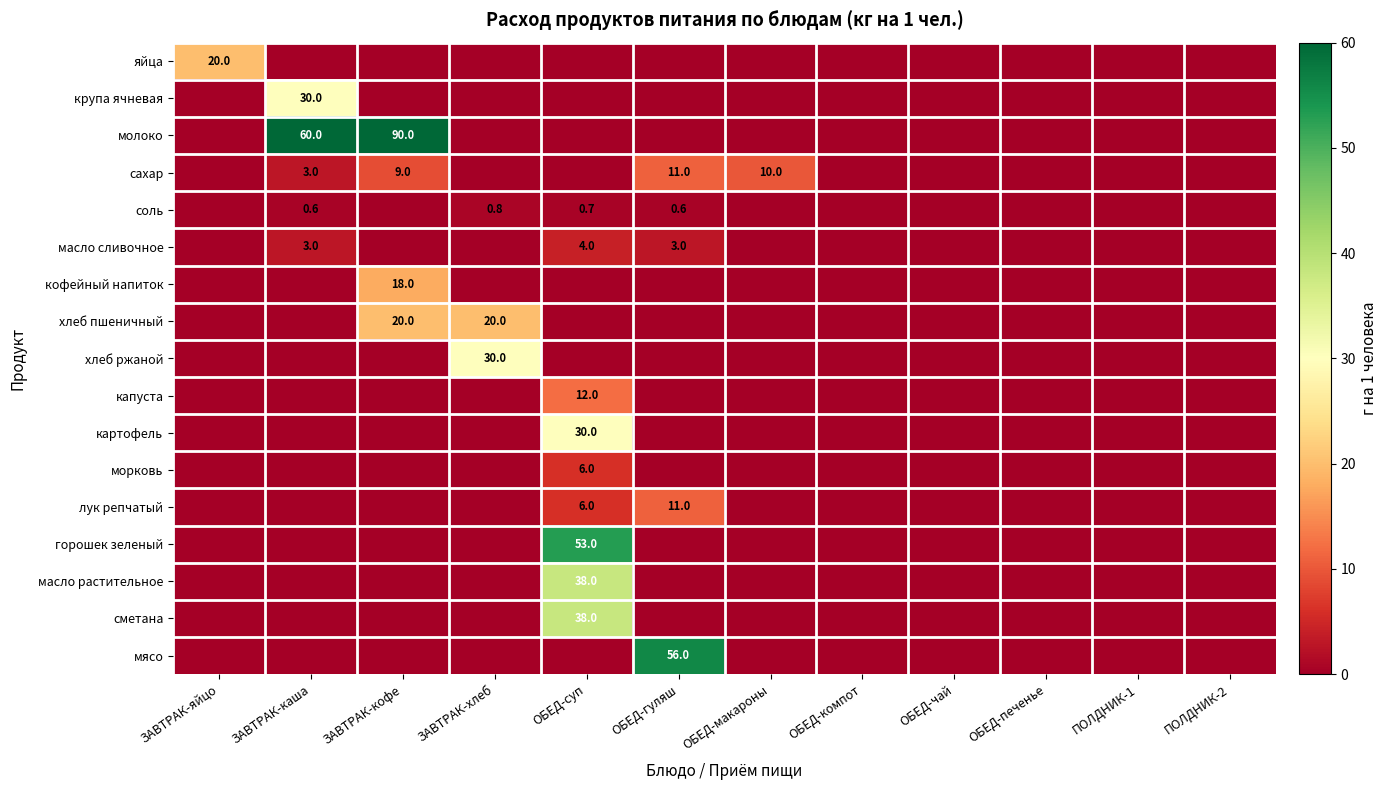

How many series are shown in this chart?

17